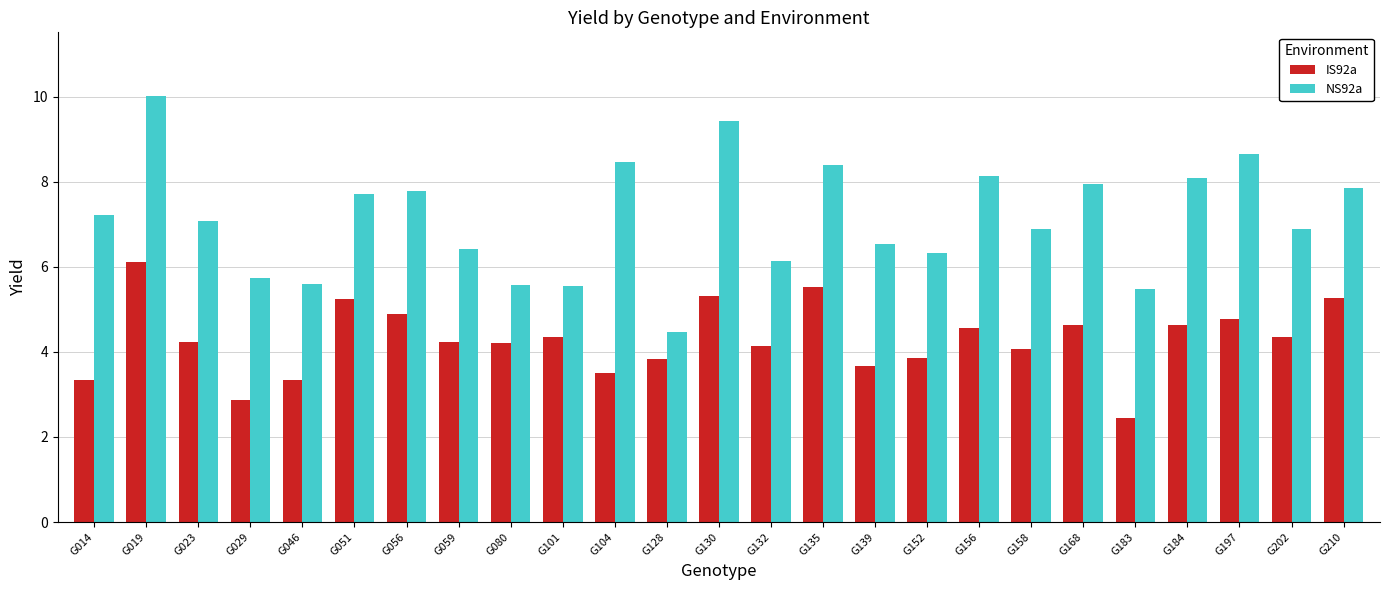

Rank the series at G014 from lowest to highest value.

IS92a, NS92a